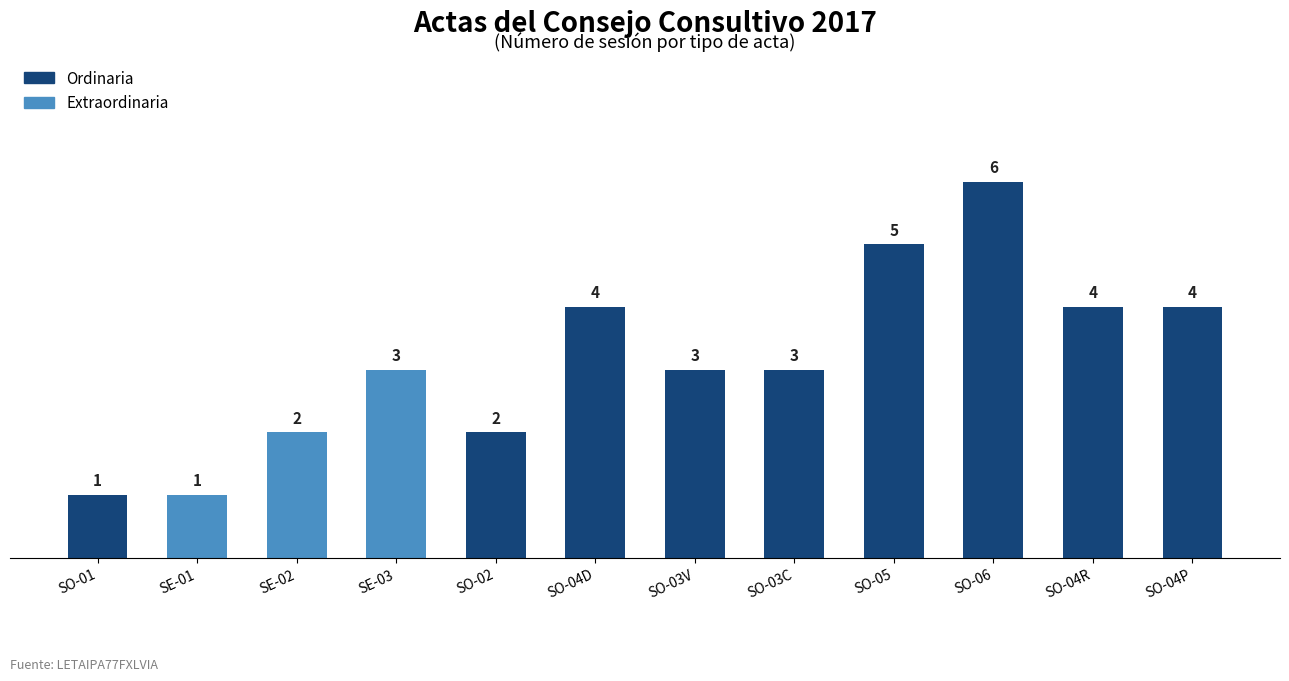

Between SE-02 and SE-03, which is larger?

SE-03